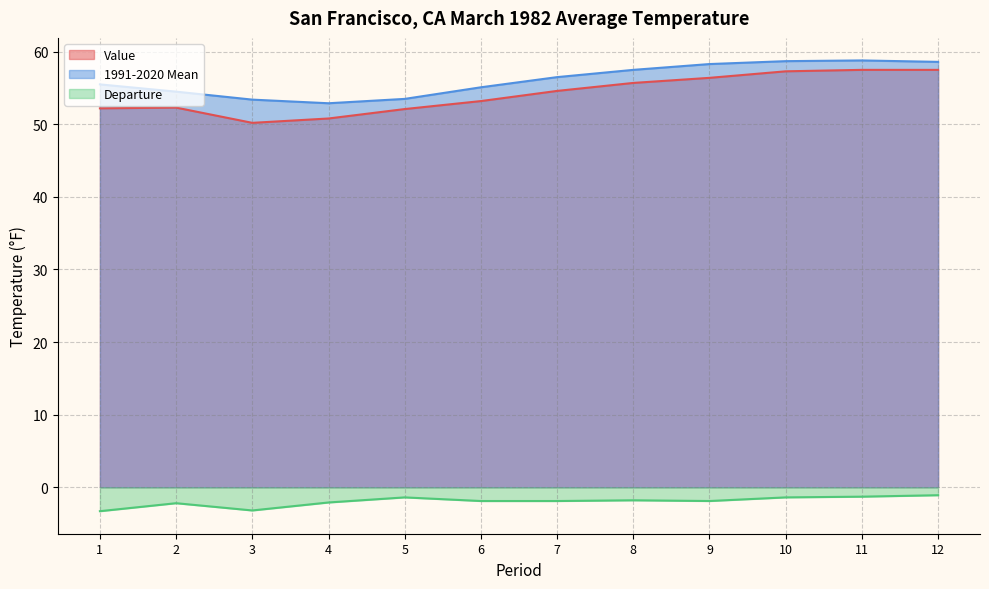

What is the difference between the highest and lowest values at 11?

60.1